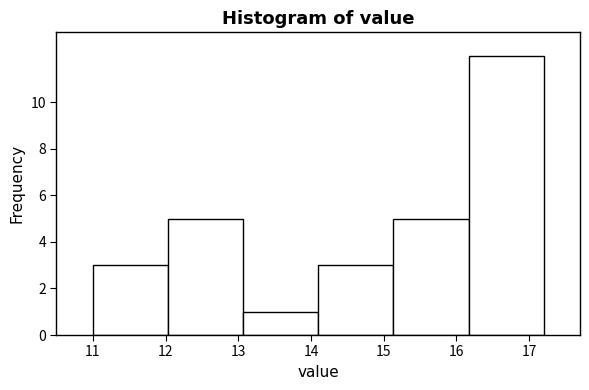

What is the height of the bar covering 15.1 to 16.2 on the x-axis? Neither the bar edges nor the heights are printed on the chart, so give them approximately, as read against the axes.

5